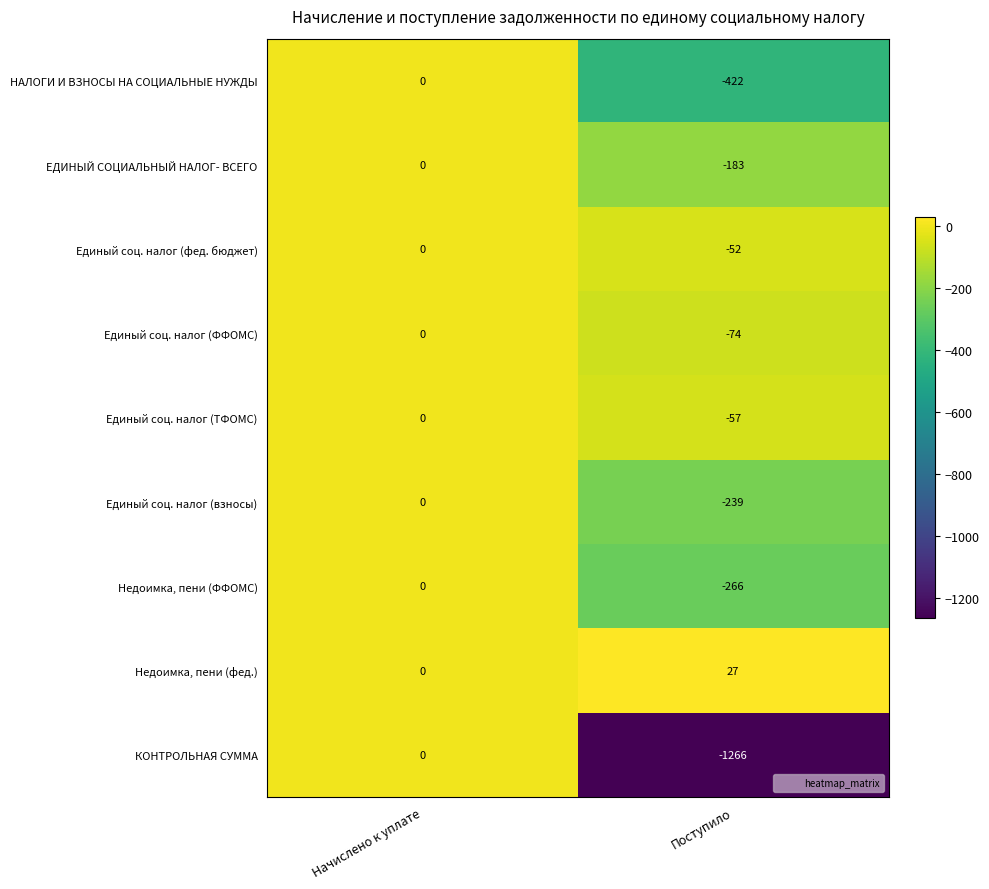

Which label corresponds to the largest value in the chart?

Поступило